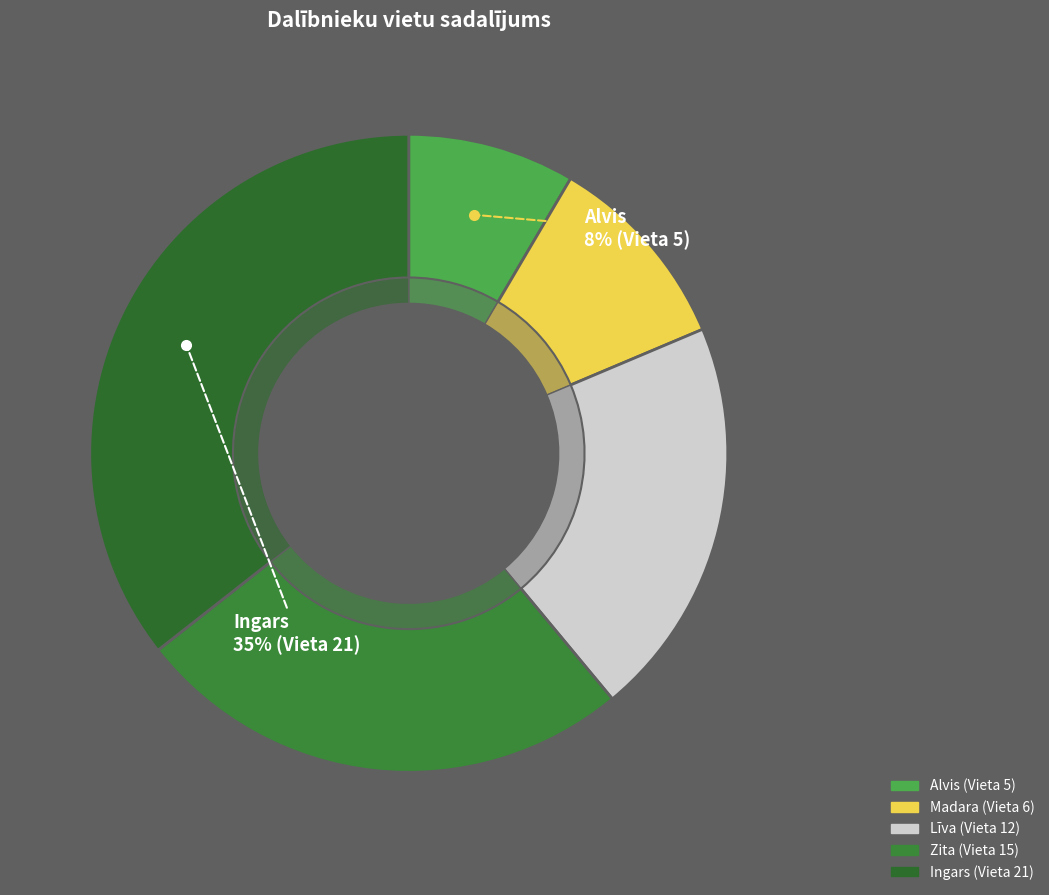

True or false: Madara accounts for 10% of the total.

True